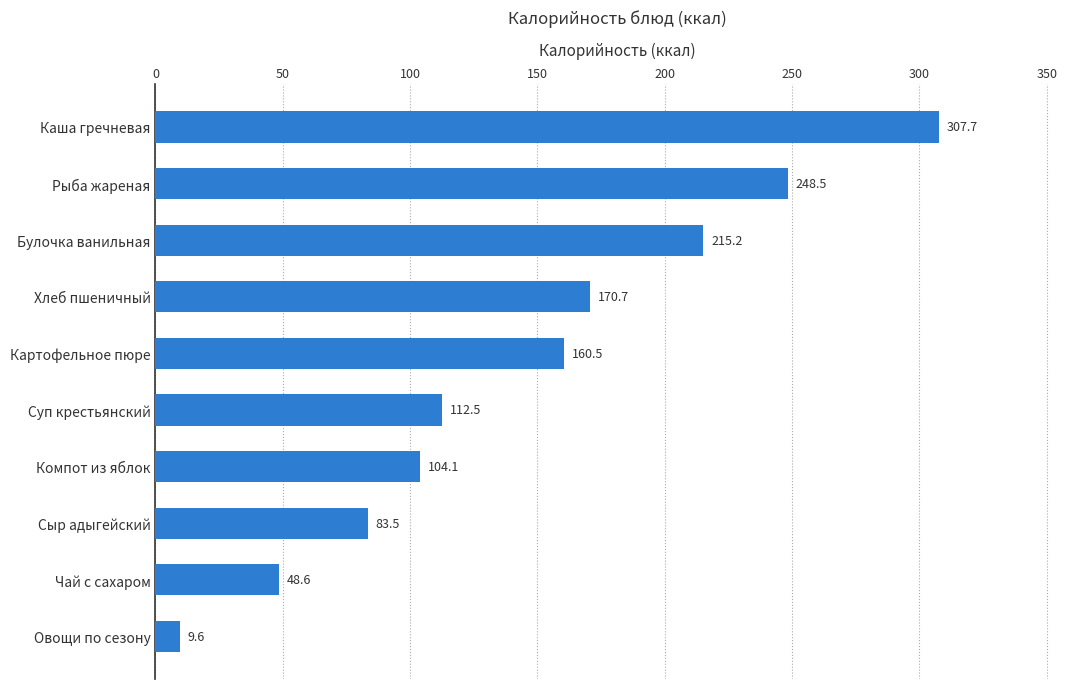

Between Чай с сахаром and Картофельное пюре, which is larger?

Картофельное пюре